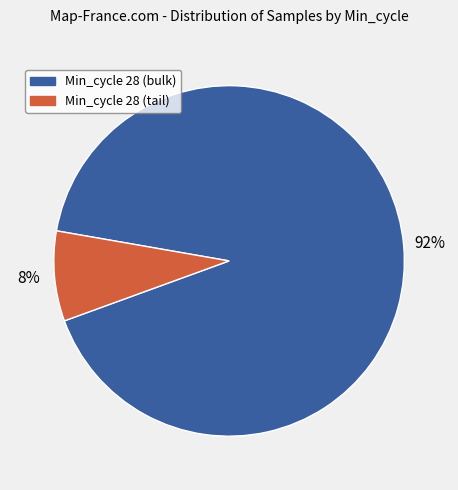

Is there a majority slice in this chart?

Yes